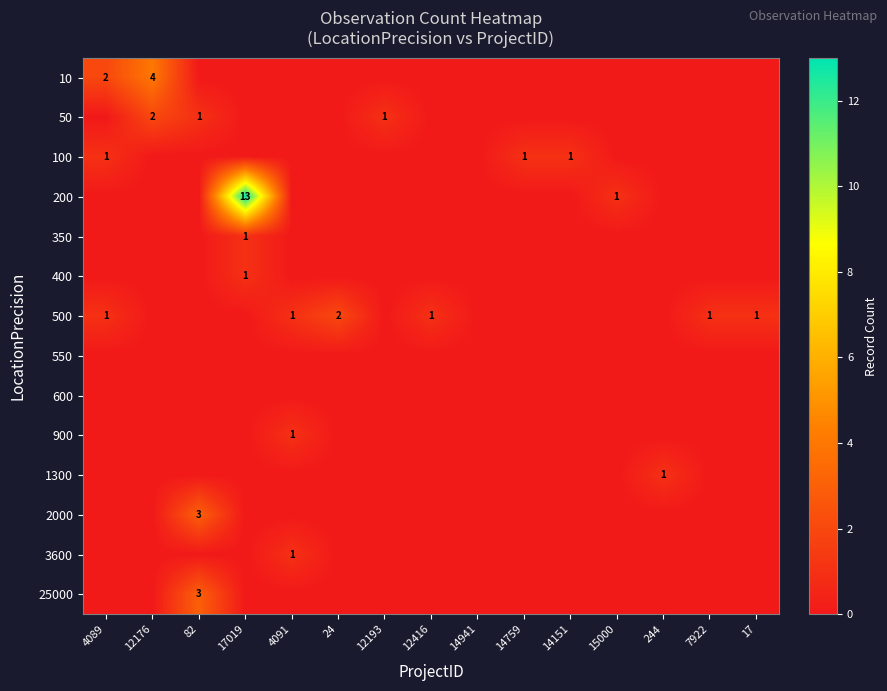

Is it true that 500 equals 2 at 7922?

False